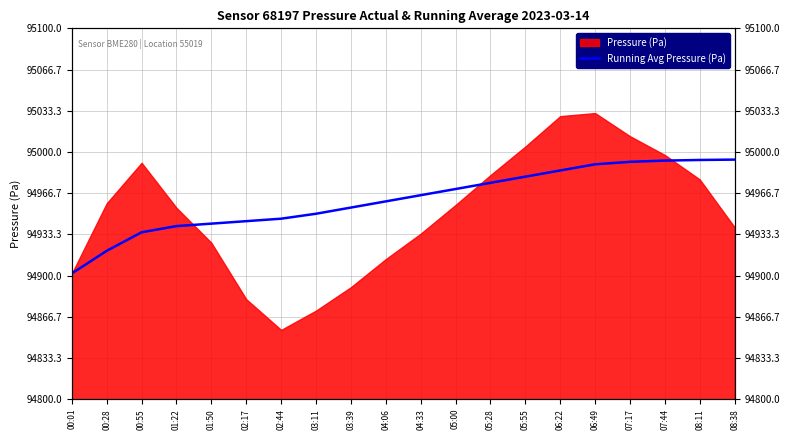

Read the value at 00:01.

94901.7